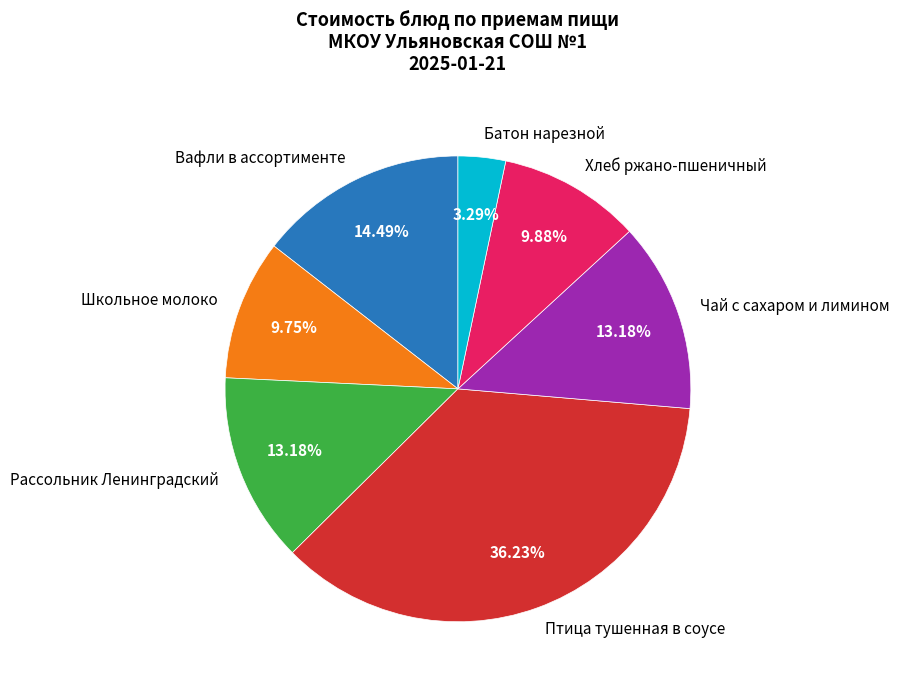

Is it true that Батон нарезной is 3% of the pie?

True